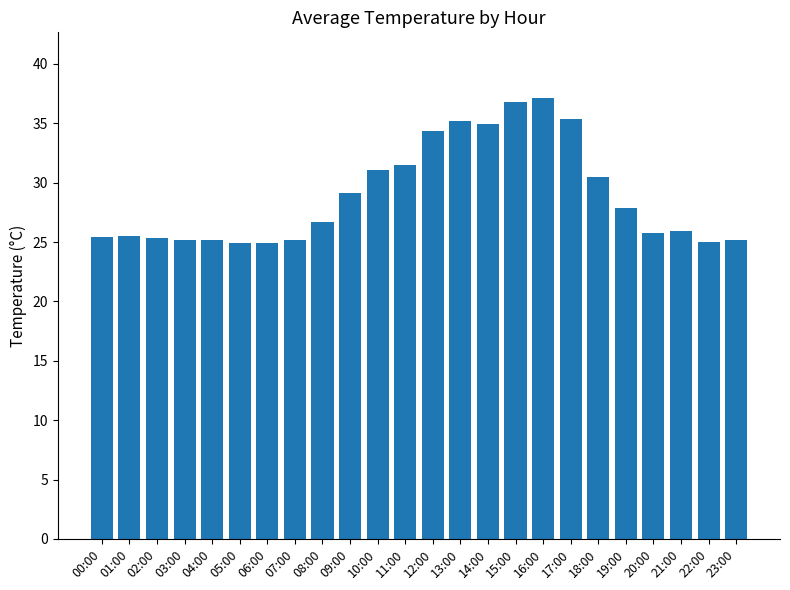

What is the value of the 11th bar from the left?

31.1